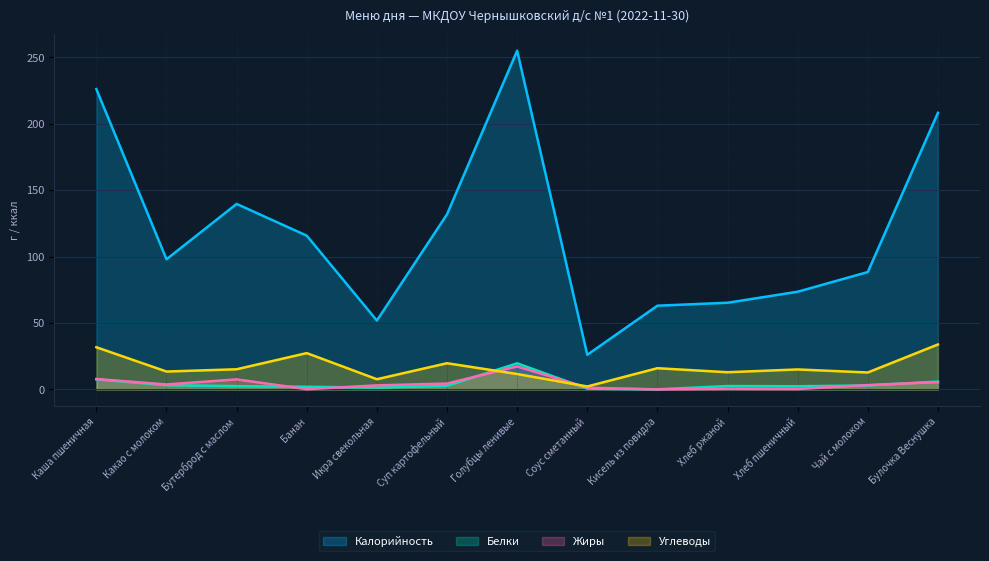

What is the difference between the maximum and minimum values in the Белки line series?

19.6